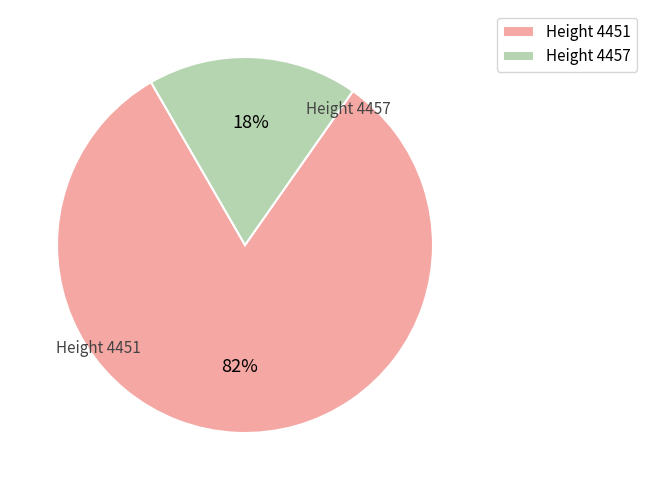

Which category has the biggest portion of the pie?

Height 4451